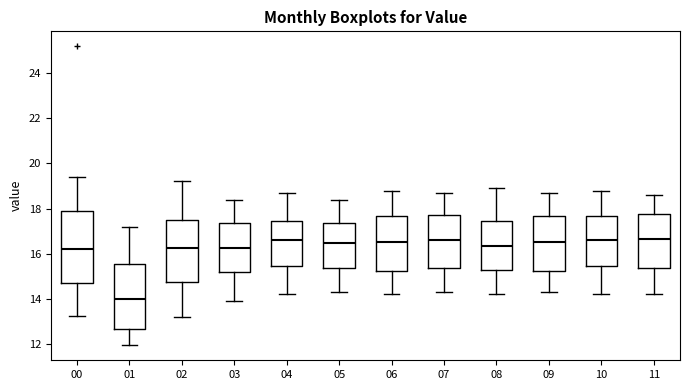

Where does the median line of the box at x = 08 sit on the y-axis? The values are not printed on the chart, so give them approximately, as read against the axis.

16.4